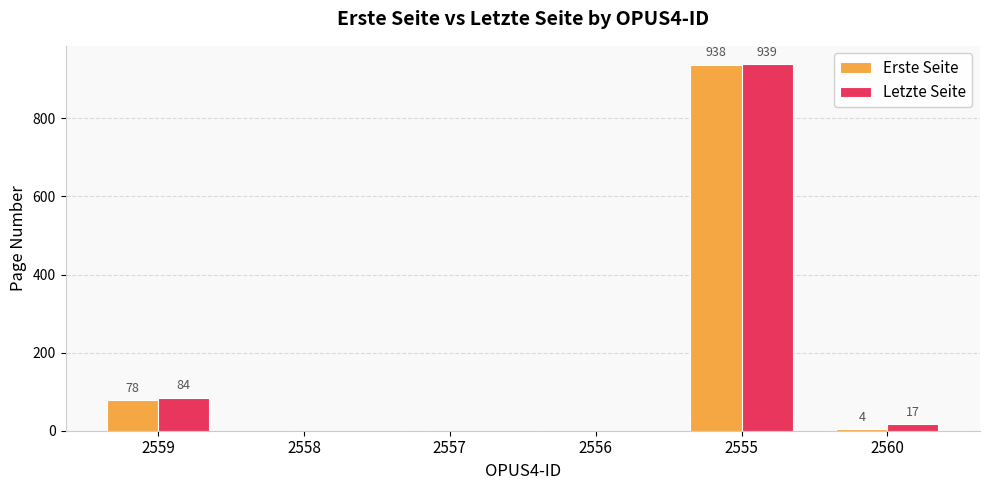

What are all the series names shown in the legend?

Erste Seite, Letzte Seite